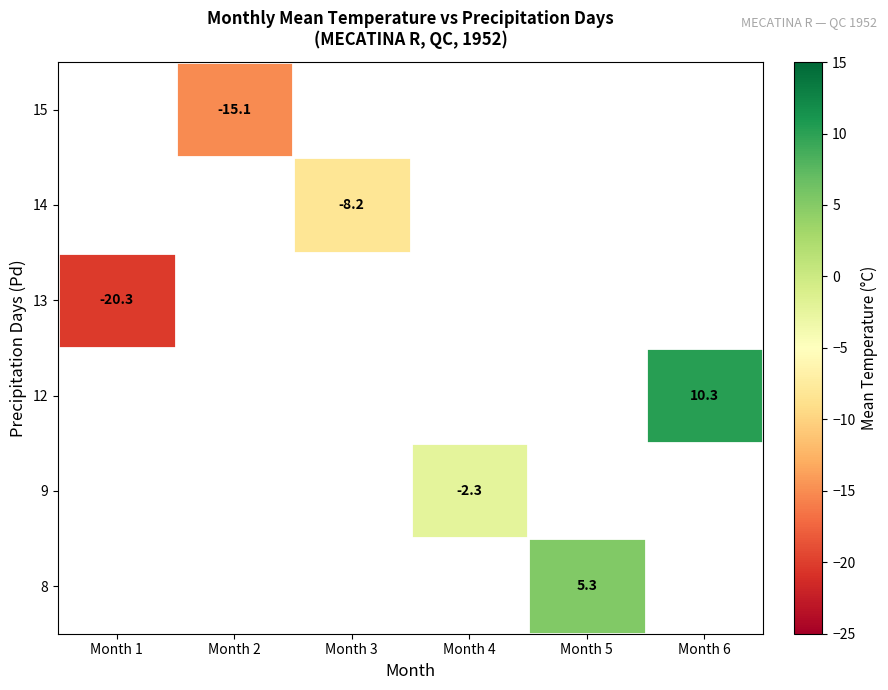

The value of 13 at Month 1 is -20.3. True or false?

True